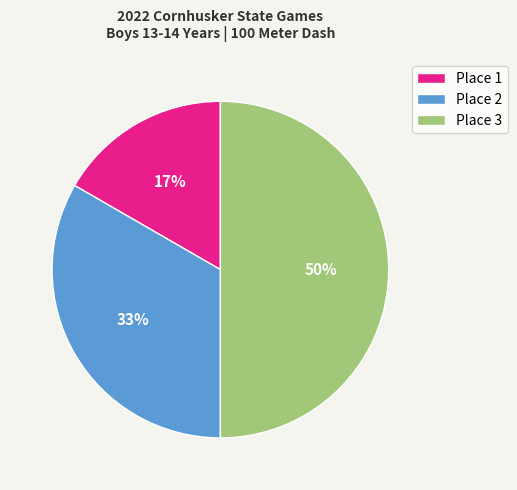

What percentage is the Place 1 slice, to the nearest percent?

17%